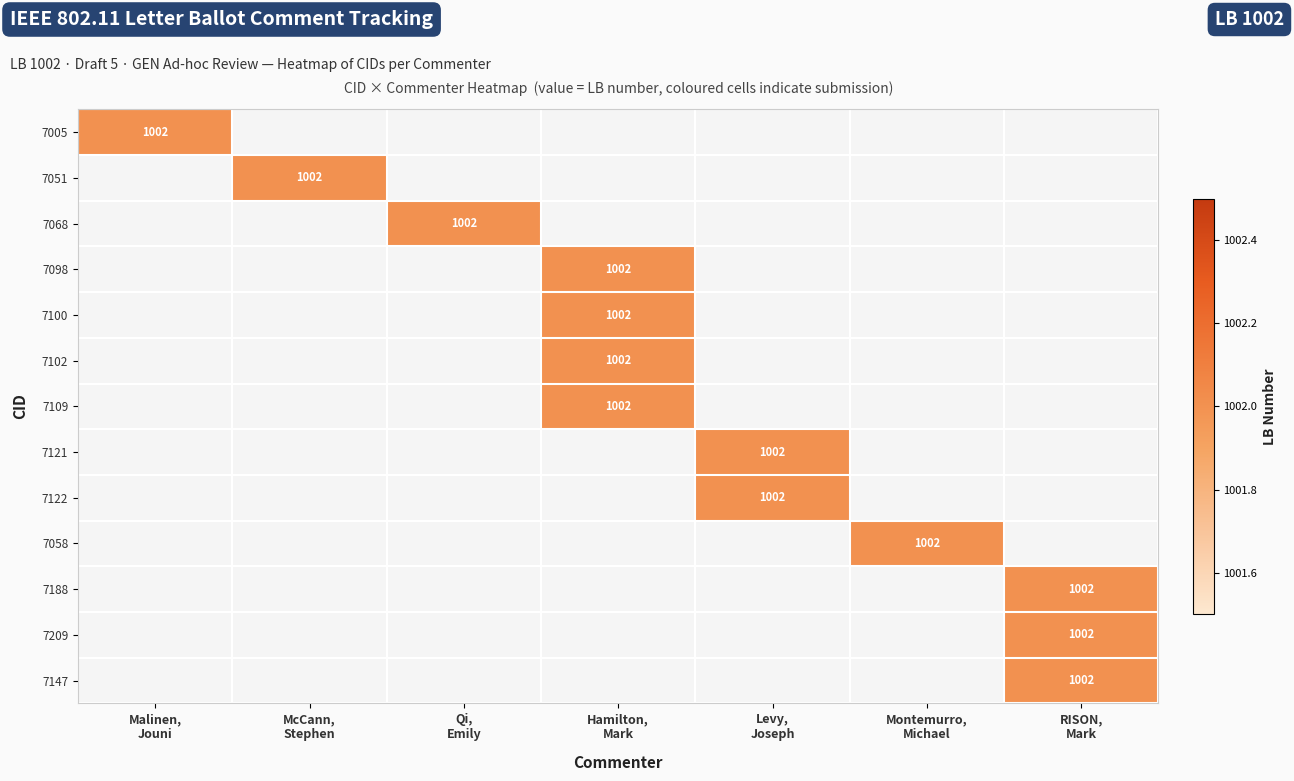

Is the value of 7121 at RISON, Mark greater than the value of 7100 at Hamilton, Mark?

No